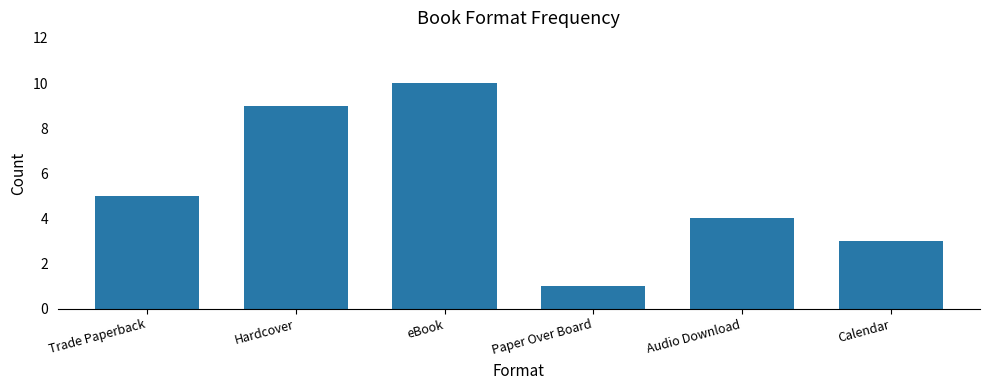

What is the change in value from Paper Over Board to Audio Download?

+3